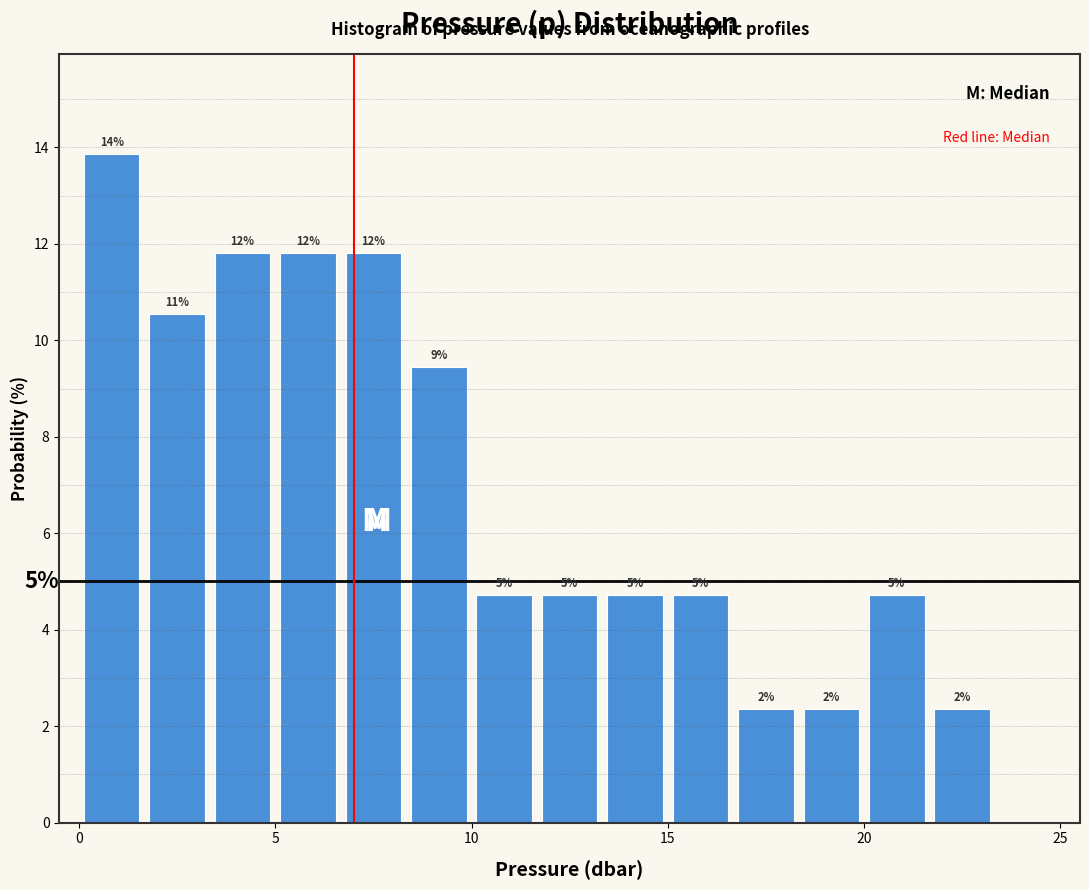

Read against the x-axis, roughly where is the centre of the tallest bar?

1.0